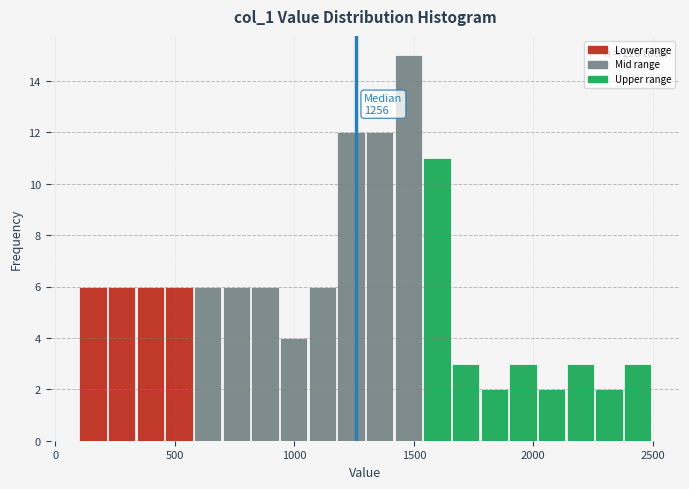

Around what value on the x-axis is the tallest bar? Give the approximate position of its centre, as read against the axis.

1500